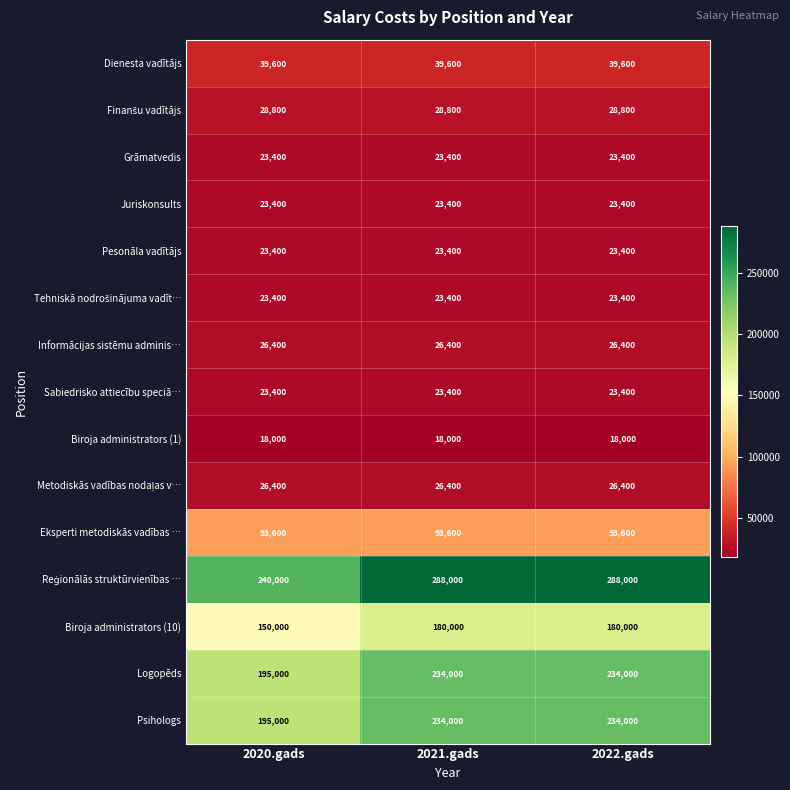

What is the difference between the highest and lowest values at 2021.gads?

270000